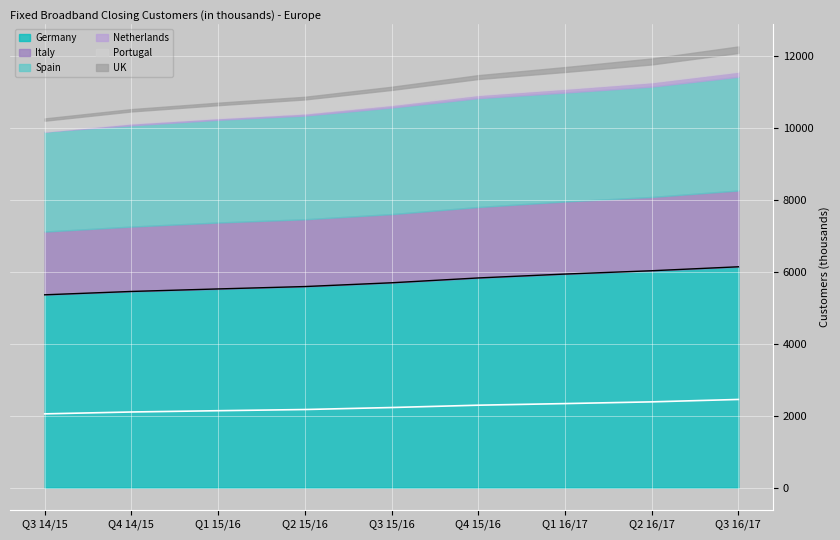

The Portugal series shows 143 at Q3 15/16. True or false?

False